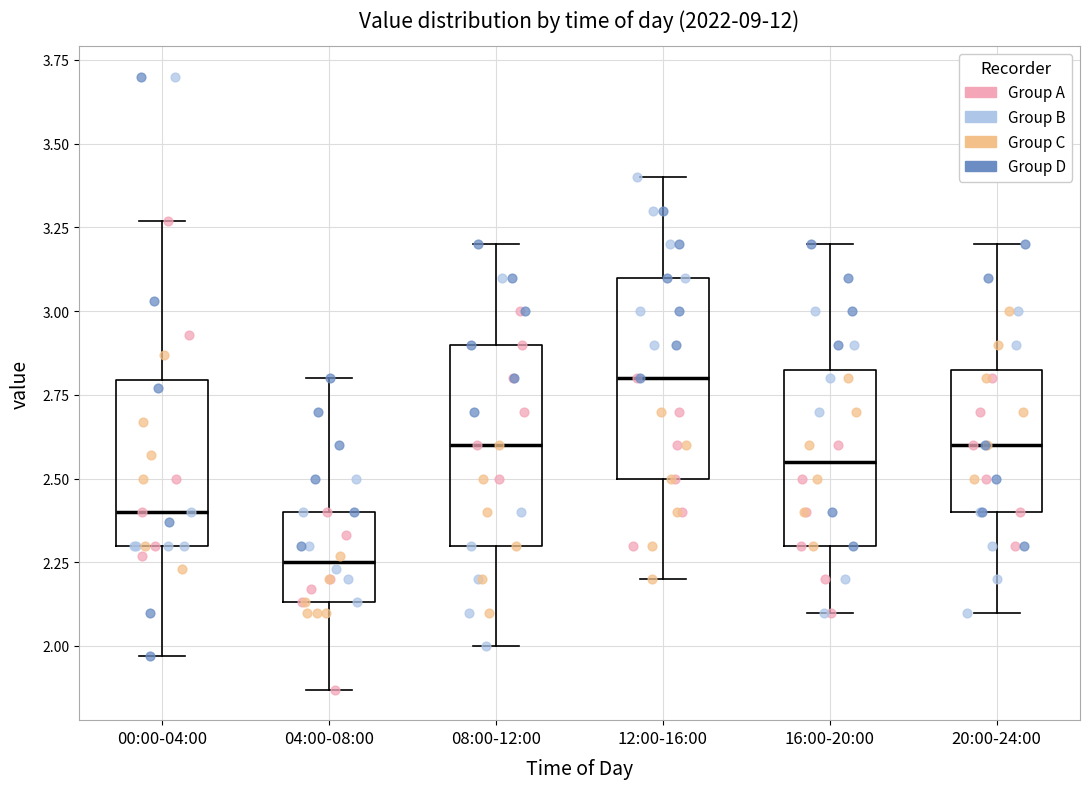

Reading left to right, read every box against the y-axis: the position of its median line, the range the box covers, and the ends of its whiskers. The values are not printed on the chart, so give them approximately, as read against the axis.

00:00-04:00: median 2.40, box 2.30 to 2.80, whiskers 1.95 to 3.25
04:00-08:00: median 2.25, box 2.15 to 2.40, whiskers 1.85 to 2.80
08:00-12:00: median 2.60, box 2.30 to 2.90, whiskers 2.00 to 3.20
12:00-16:00: median 2.80, box 2.50 to 3.10, whiskers 2.20 to 3.40
16:00-20:00: median 2.55, box 2.30 to 2.85, whiskers 2.10 to 3.20
20:00-24:00: median 2.60, box 2.40 to 2.85, whiskers 2.10 to 3.20